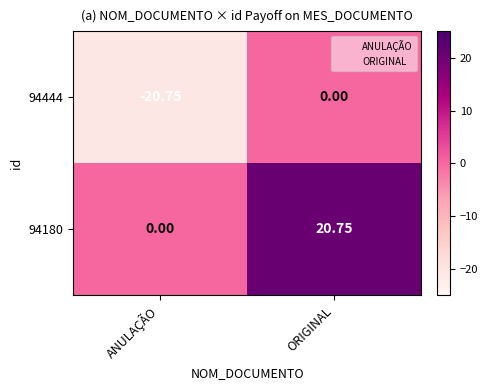

Rank the categories by 94180 value from lowest to highest.

ANULAÇÃO, ORIGINAL